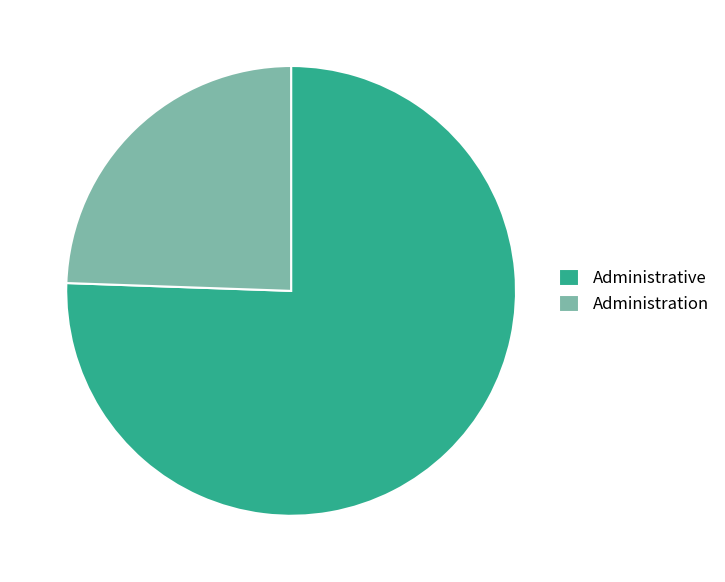

What is the ratio of the value at Administration to the value at Administrative?

0.3